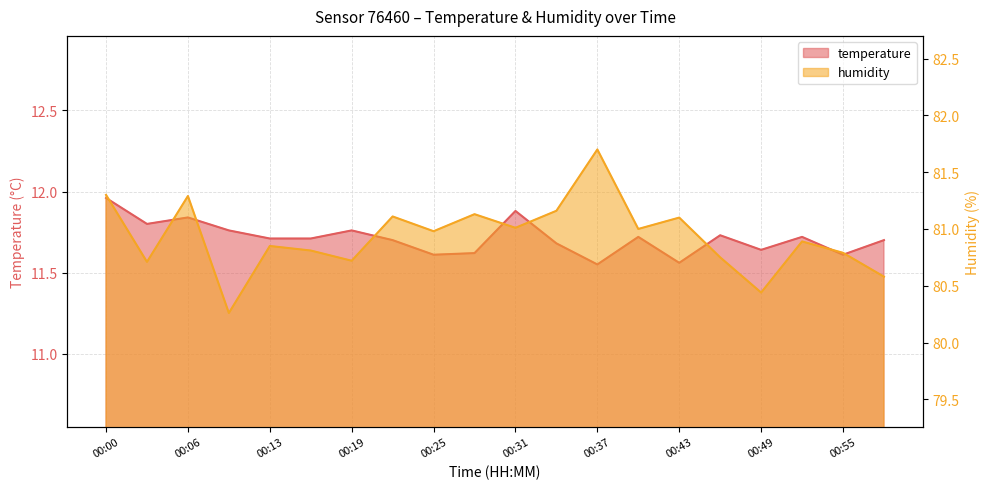

At which label does humidity reach its peak?

00:37